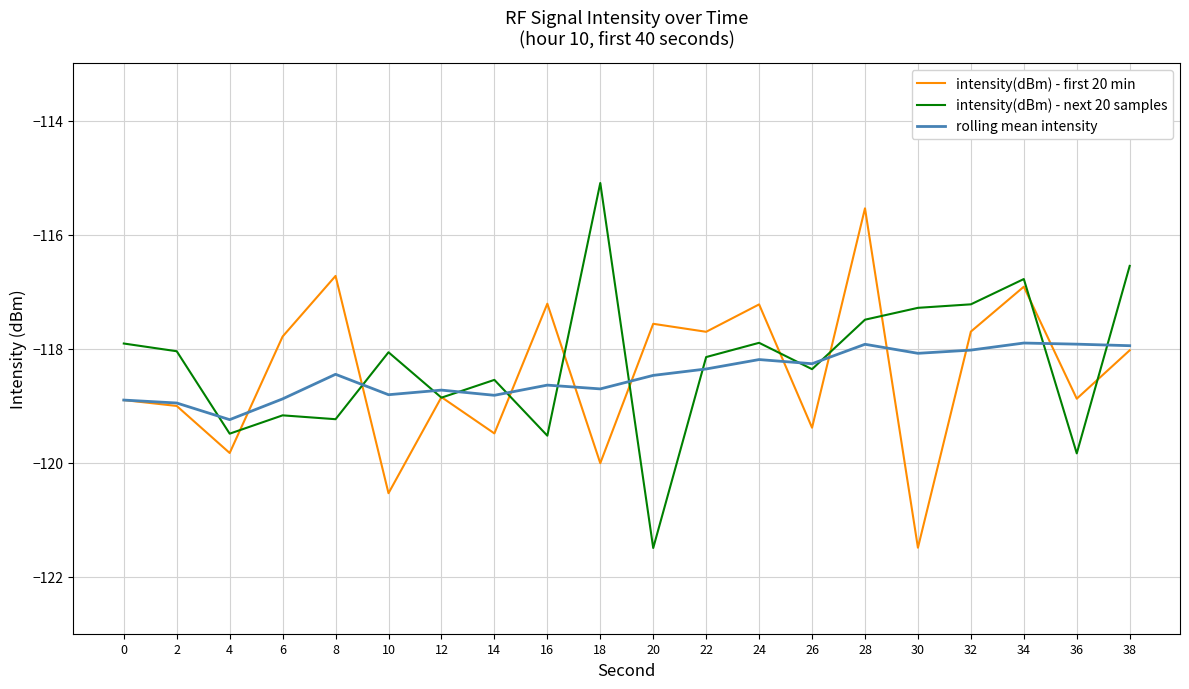

Where does the intensity(dBm) - first 20 min series first go above -118?

6